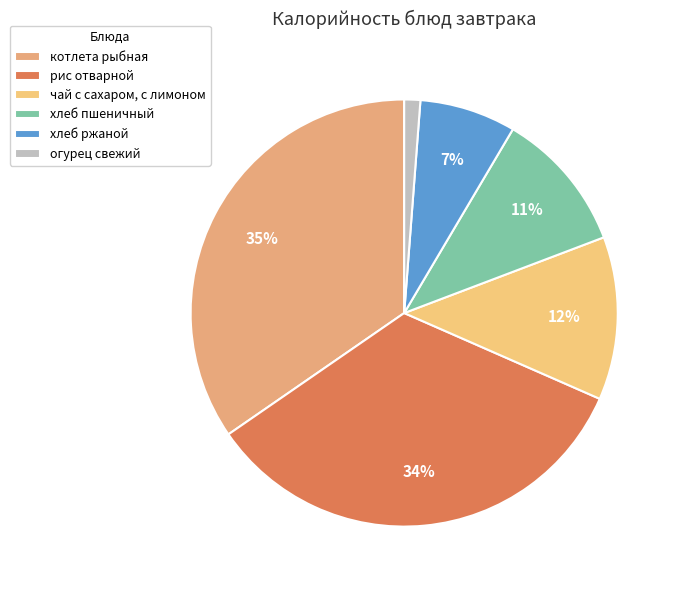

To the nearest percent, what portion does хлеб ржаной represent?

7%